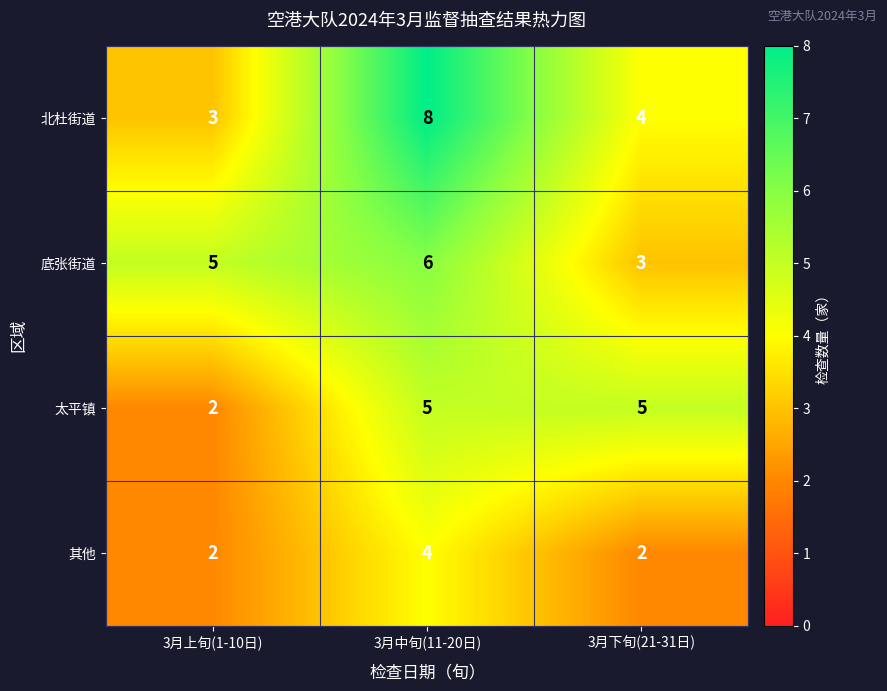

What is the greatest value displayed?

8